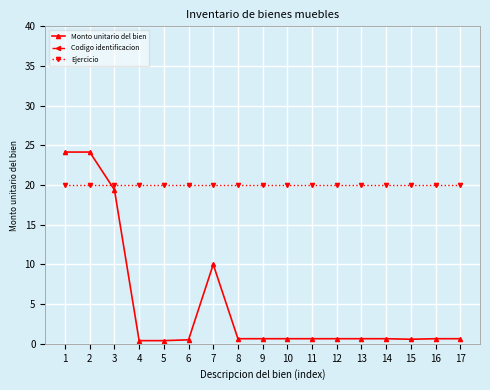

Which has a higher value, 5 or 16?

16